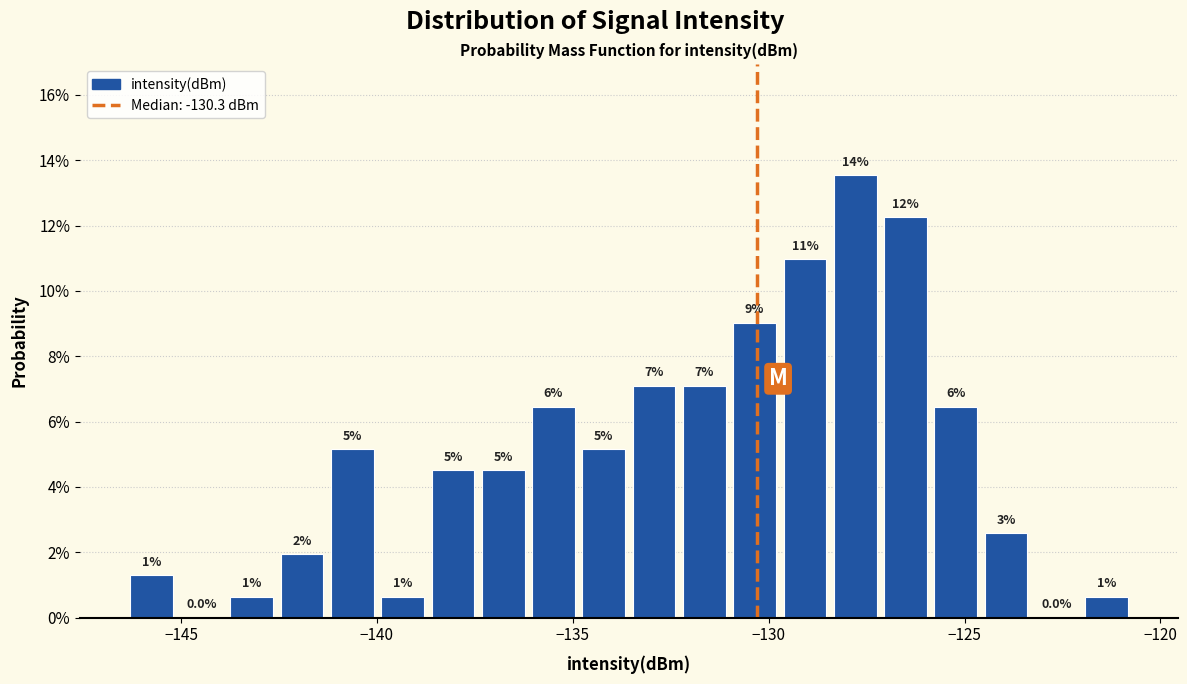

Read against the x-axis, roughly where is the centre of the tallest bar?

-128.0